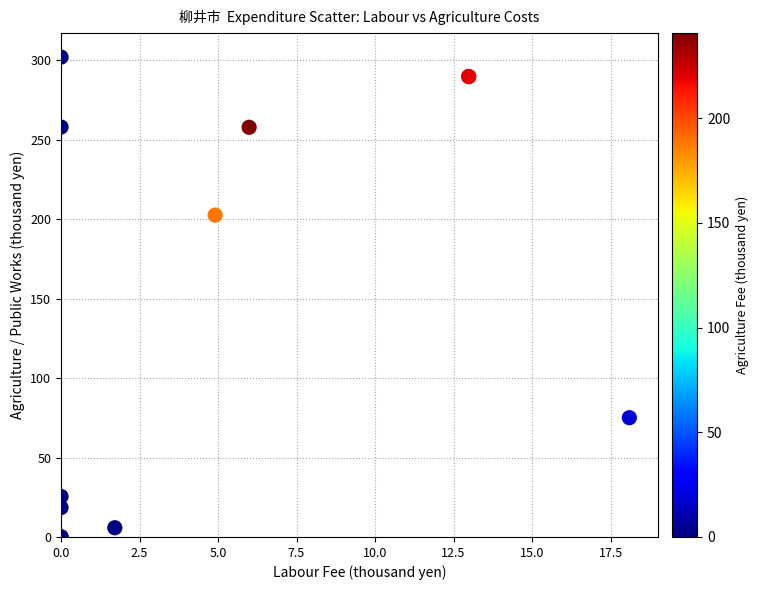

What Y value in the scatter plot is closest to 151?

202.6